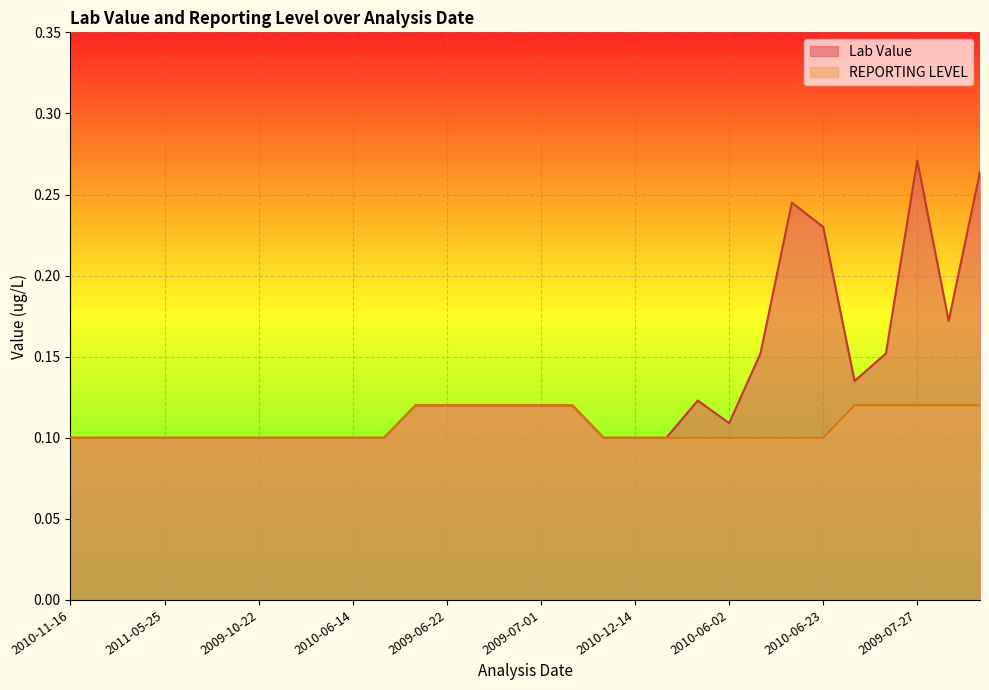

The value of Lab Value at 2009-02-23 is 0.1. True or false?

False